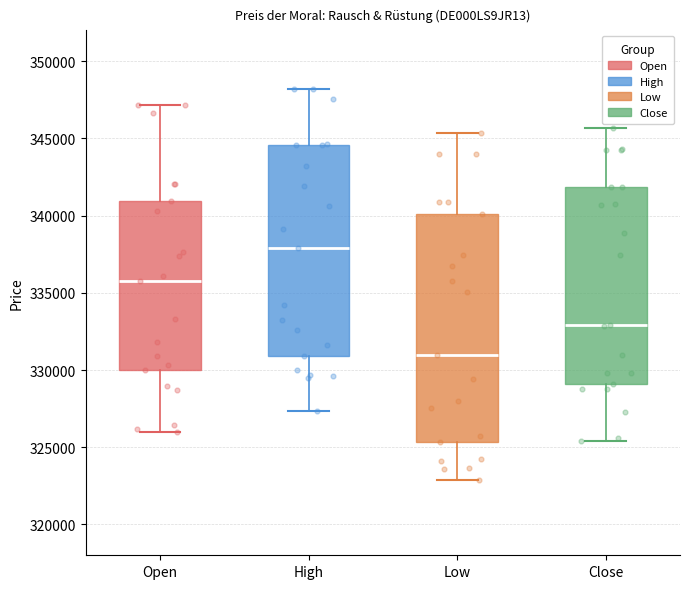

Reading left to right, transcribe this box plot: for each box, give where its median line is, the range the box spans, and where its two whiskers end, as read against the y-axis. The values are not printed on the chart, so give them approximately, as read against the axis.

Open: median 336000, box 330000 to 341000, whiskers 326000 to 347000
High: median 338000, box 331000 to 344500, whiskers 327500 to 348000
Low: median 331000, box 325500 to 340000, whiskers 323000 to 345500
Close: median 333000, box 329000 to 342000, whiskers 325500 to 345500